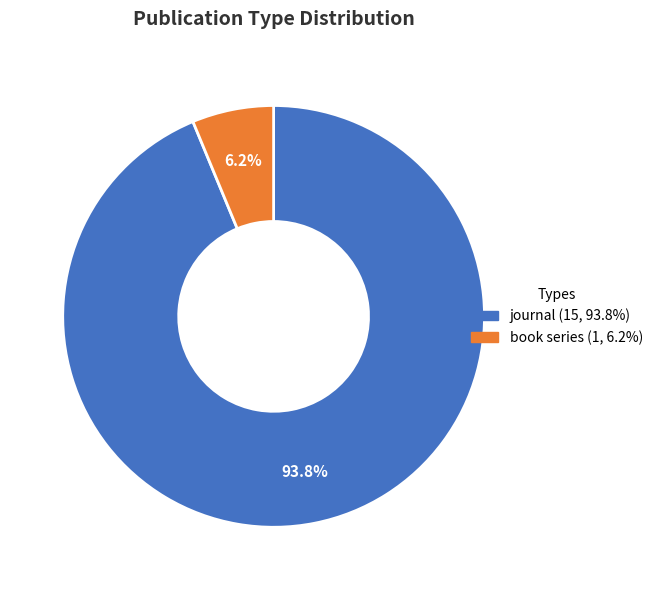

The book series slice represents 6% of the pie. True or false?

True